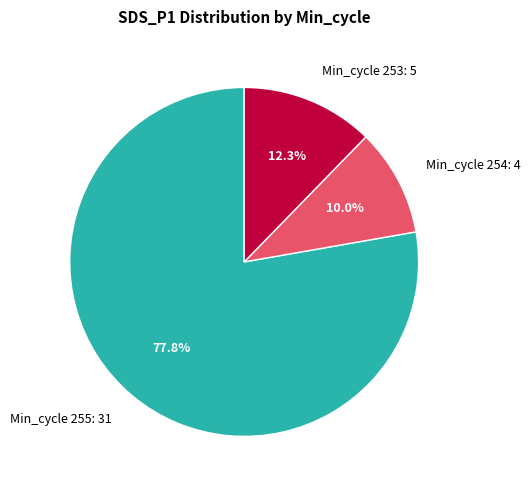

To the nearest percent, what is the average slice percentage?

33%